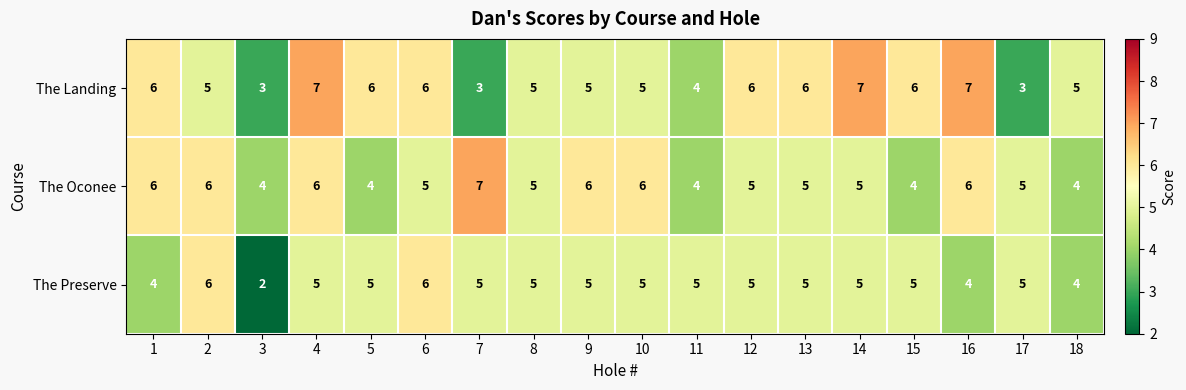

Which series has the widest spread of values?

The Landing